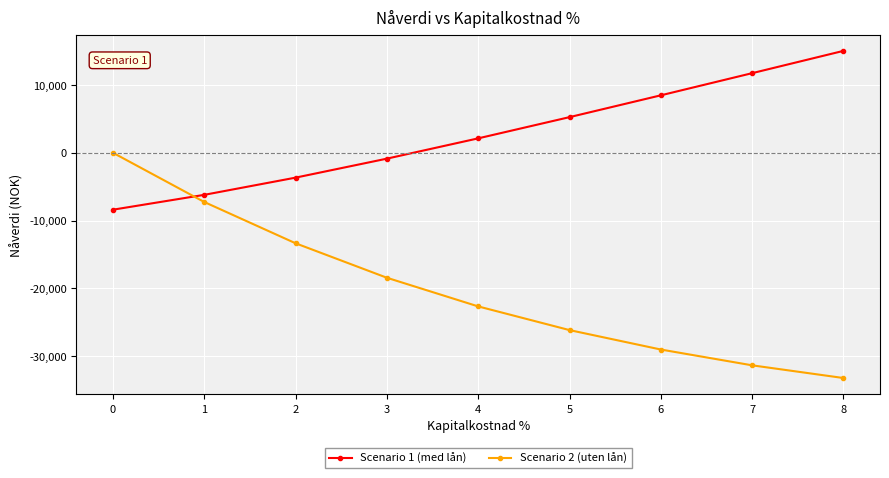

Which category has the lowest value across all series?

8